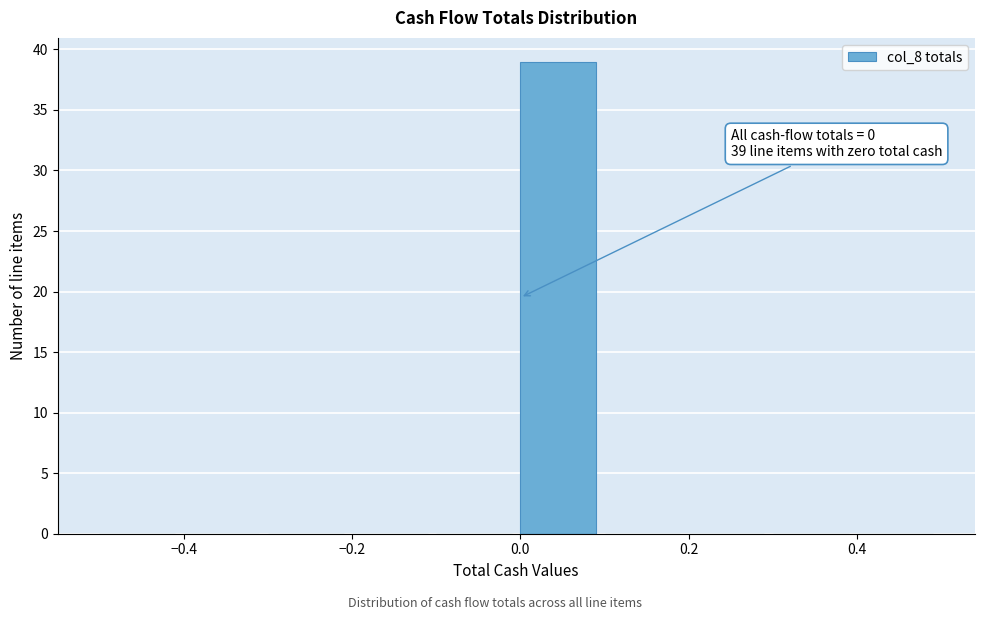

Over which range of the x-axis is the bar tallest?

0.0 to 0.1